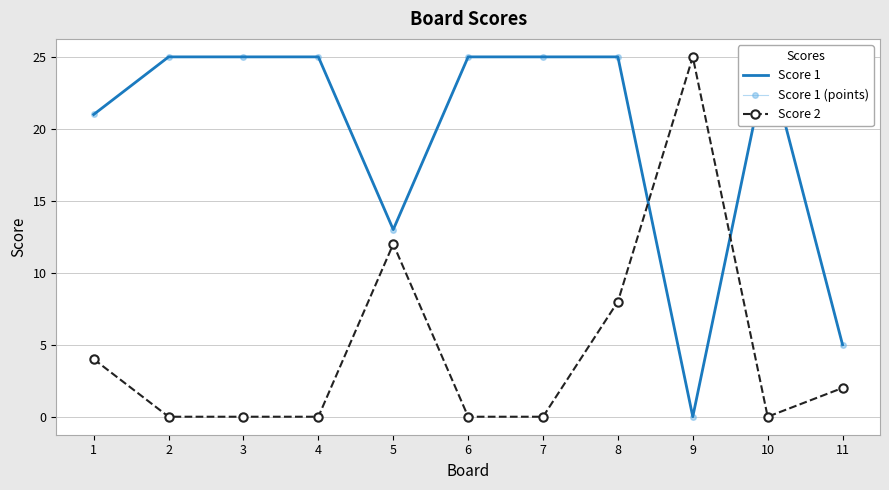

Is the value of Score 1 at 9 greater than the value of Score 2 at 4?

No